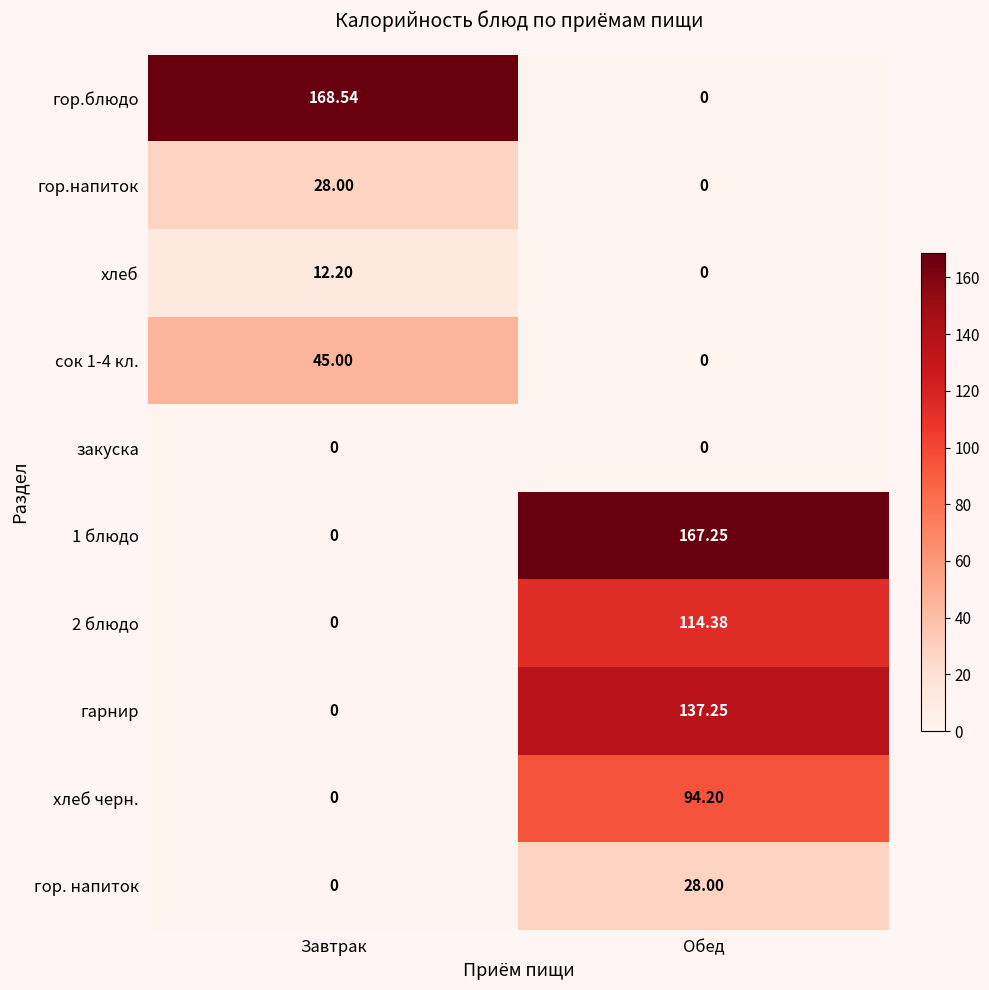

List the labels in order of 1 блюдо value, smallest first.

Завтрак, Обед